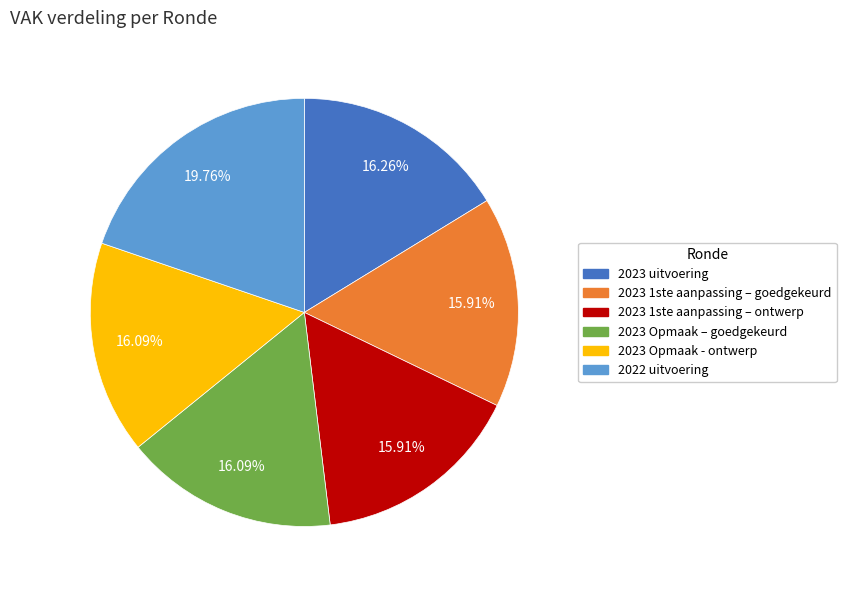

True or false: 2023 Opmaak – goedgekeurd accounts for 31% of the total.

False